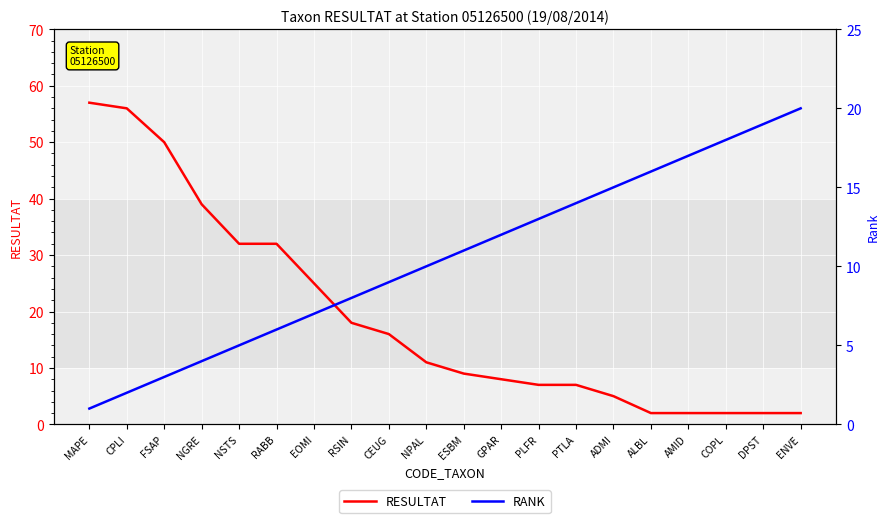

At which label does RANK first exceed 11?

GPAR